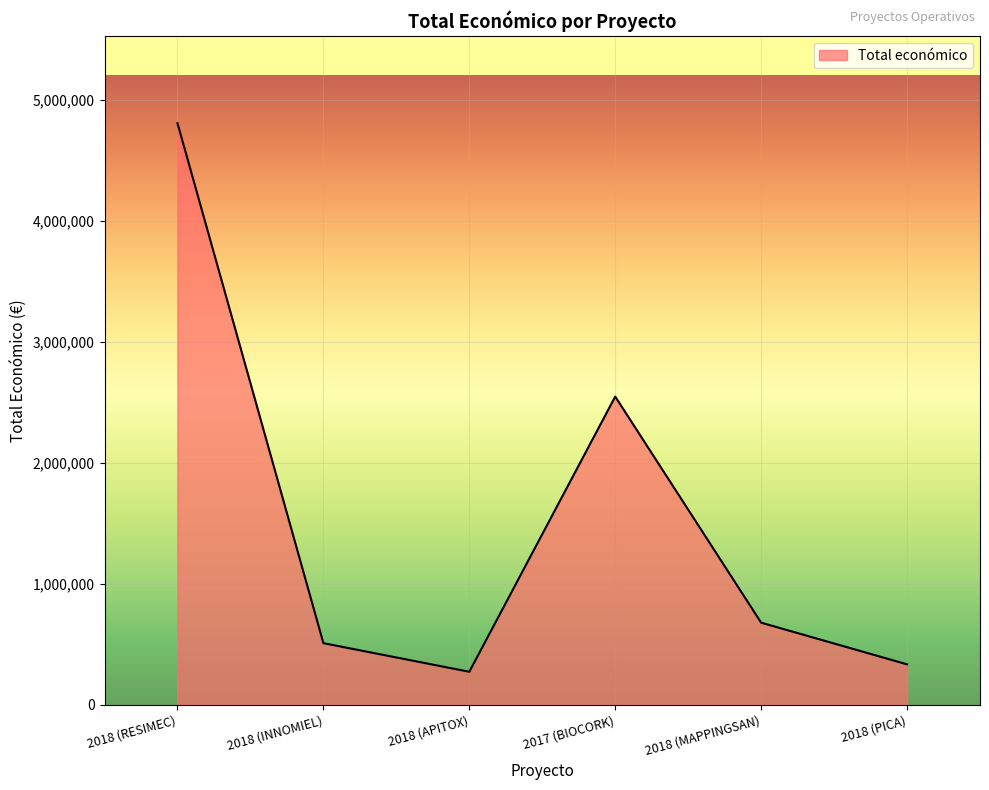

Approximately how many times larger is the value at 2018 (RESIMEC) compared to 2018 (MAPPINGSAN)?

7.1